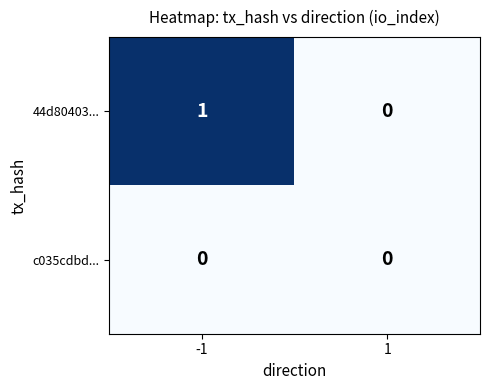

Which series has the largest total across all categories?

44d80403...